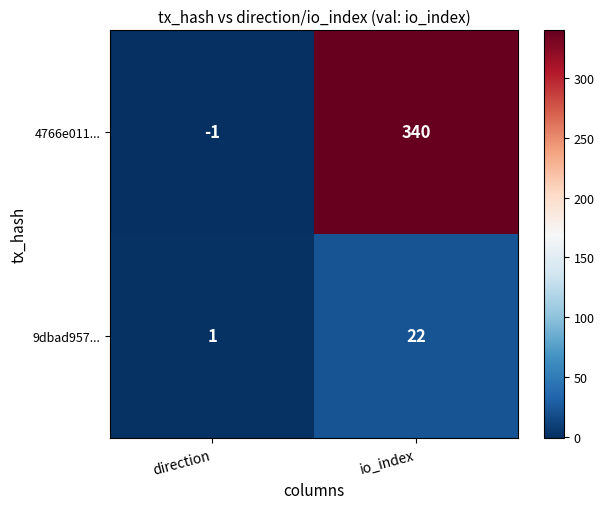

Reading right to left, transcribe all the data shown in this chart.

4766e011...: 340	-1
9dbad957...: 22	1